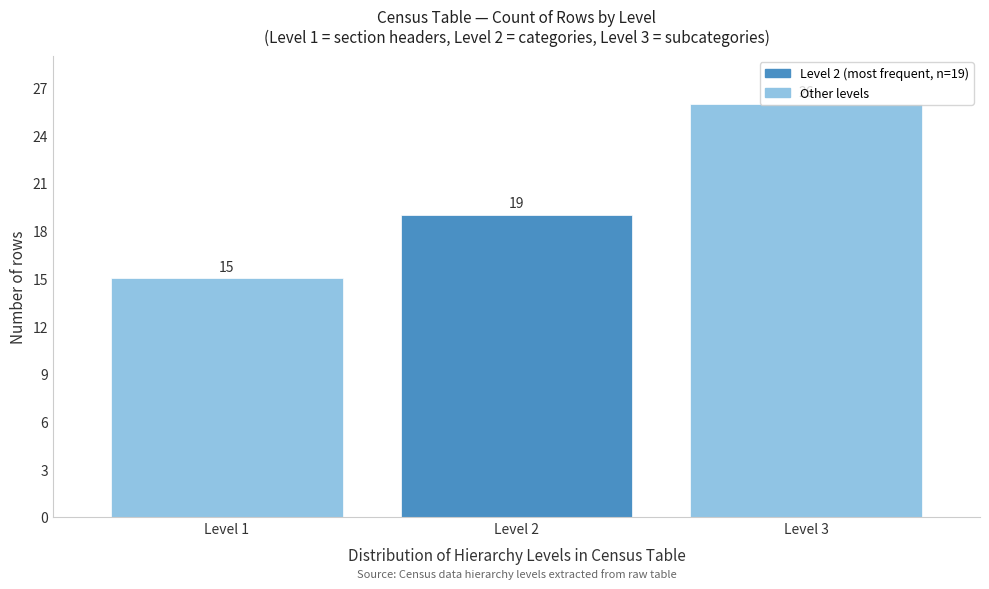

Which range on the x-axis has the tallest bar?

2.5 to 3.5